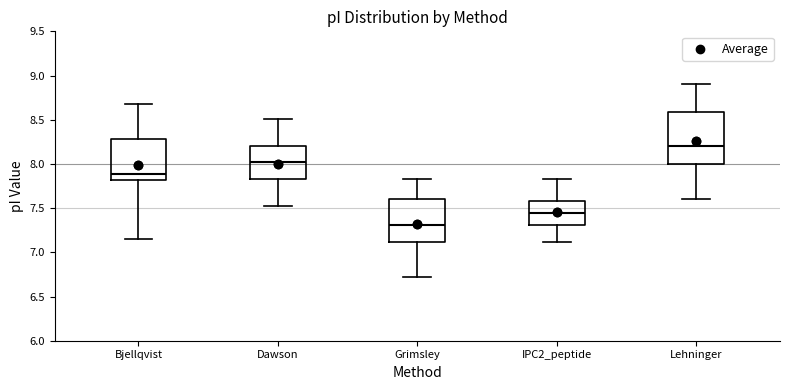

Comparing the boxes themselves (not the whiskers), which one is the tallest?

Lehninger